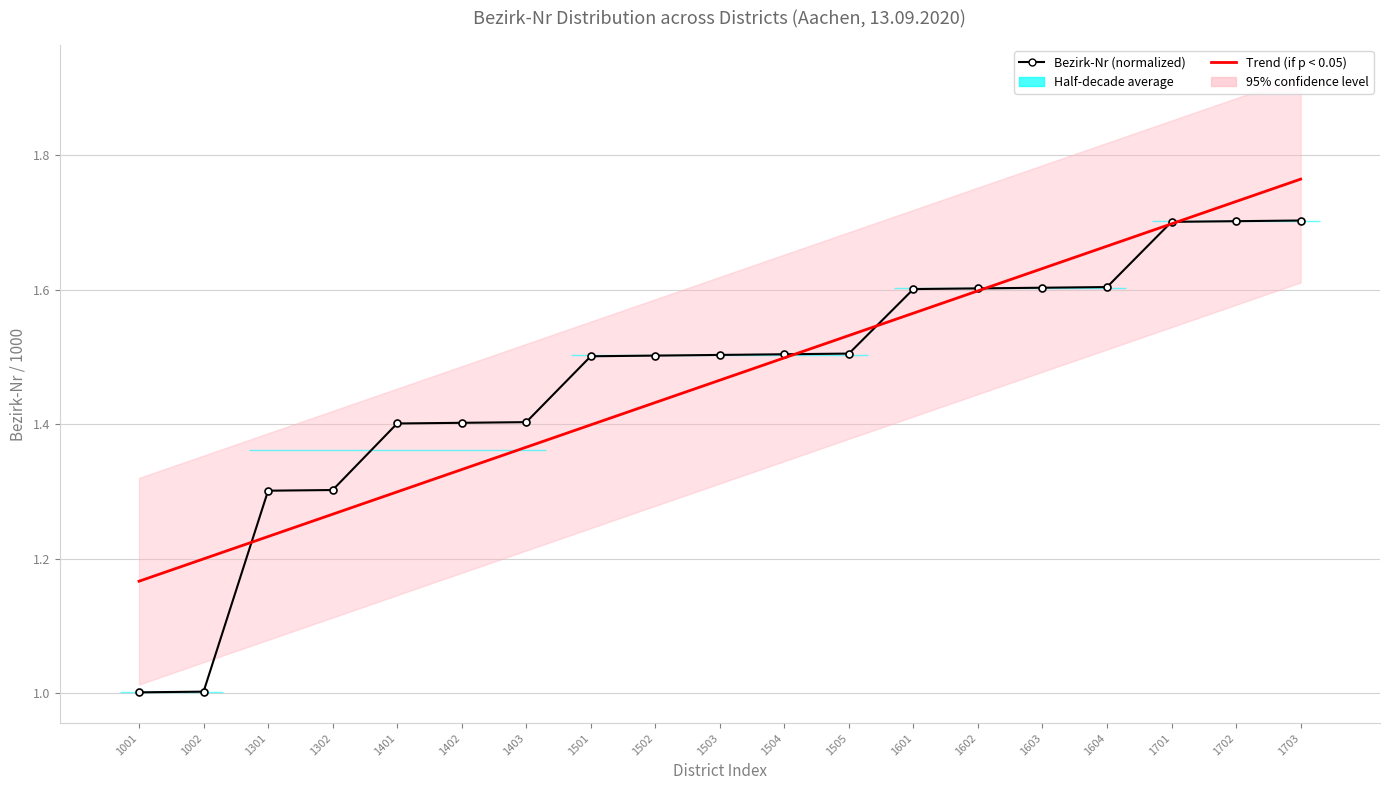

Count the Trend (if p < 0.05) values in the range 1 to 2.

19